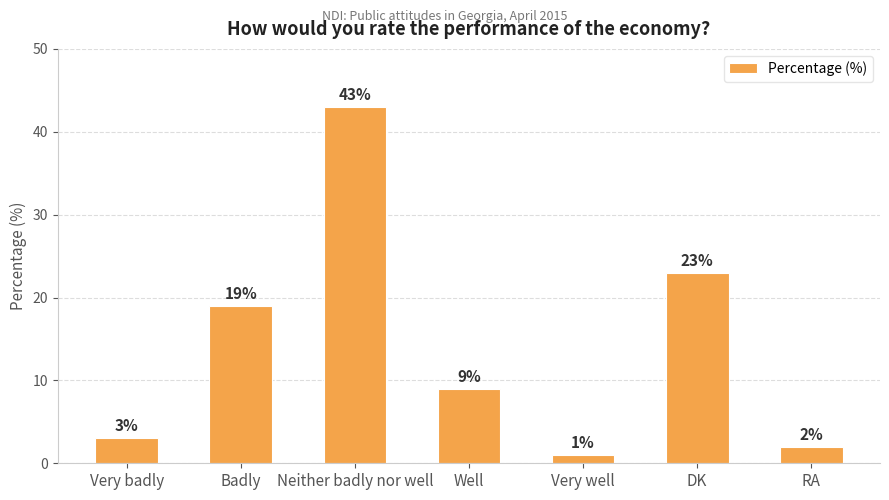

The chart shows a value of 2 at RA. True or false?

True